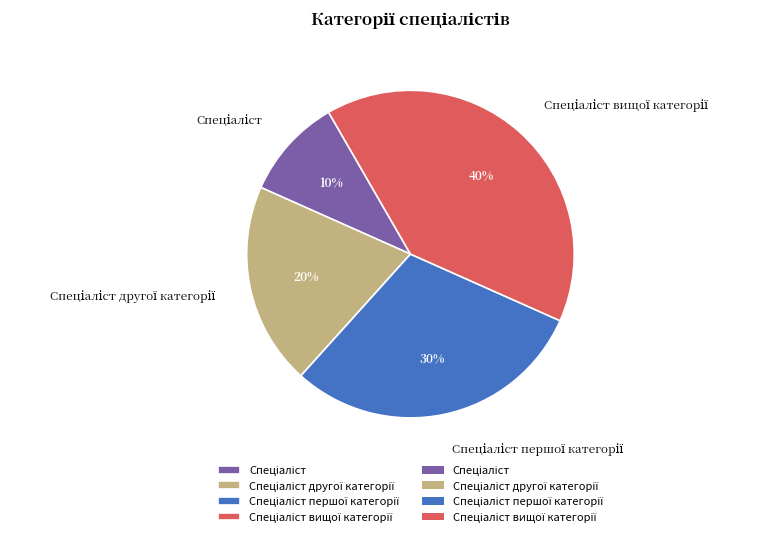

Is there a majority slice in this chart?

No